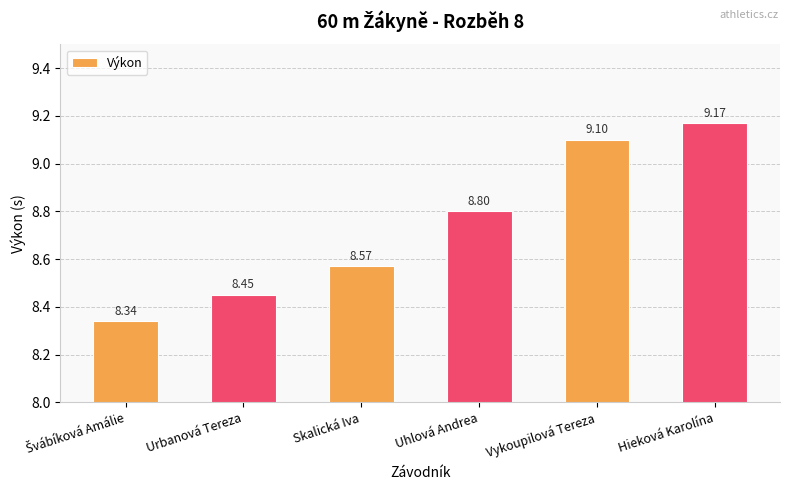

What is the sum of all values?

52.4